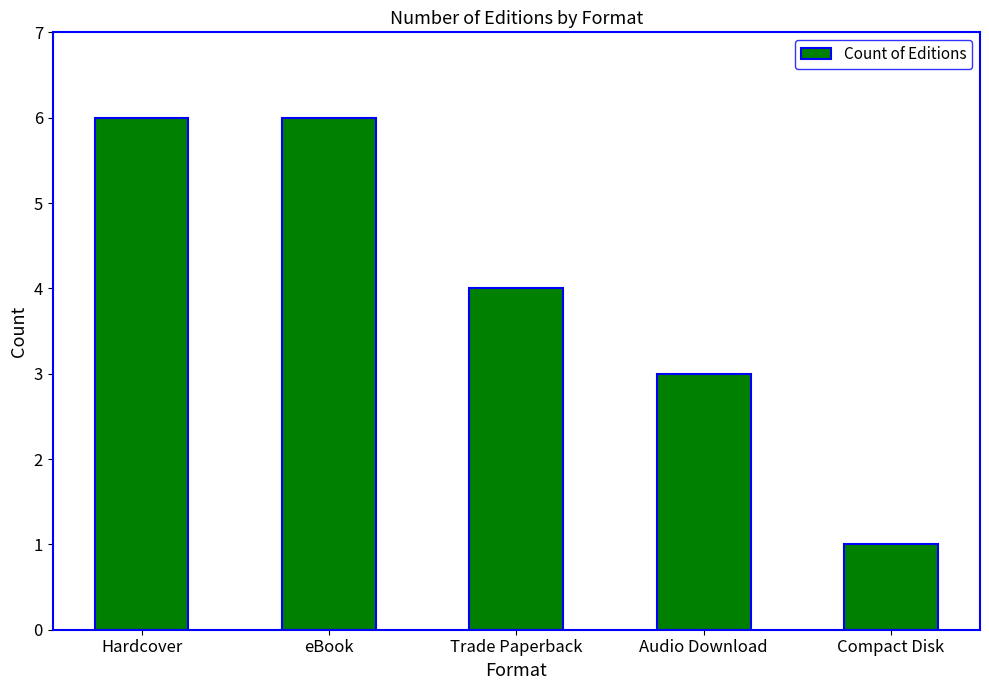

At which label is the value closest to 3?

Audio Download